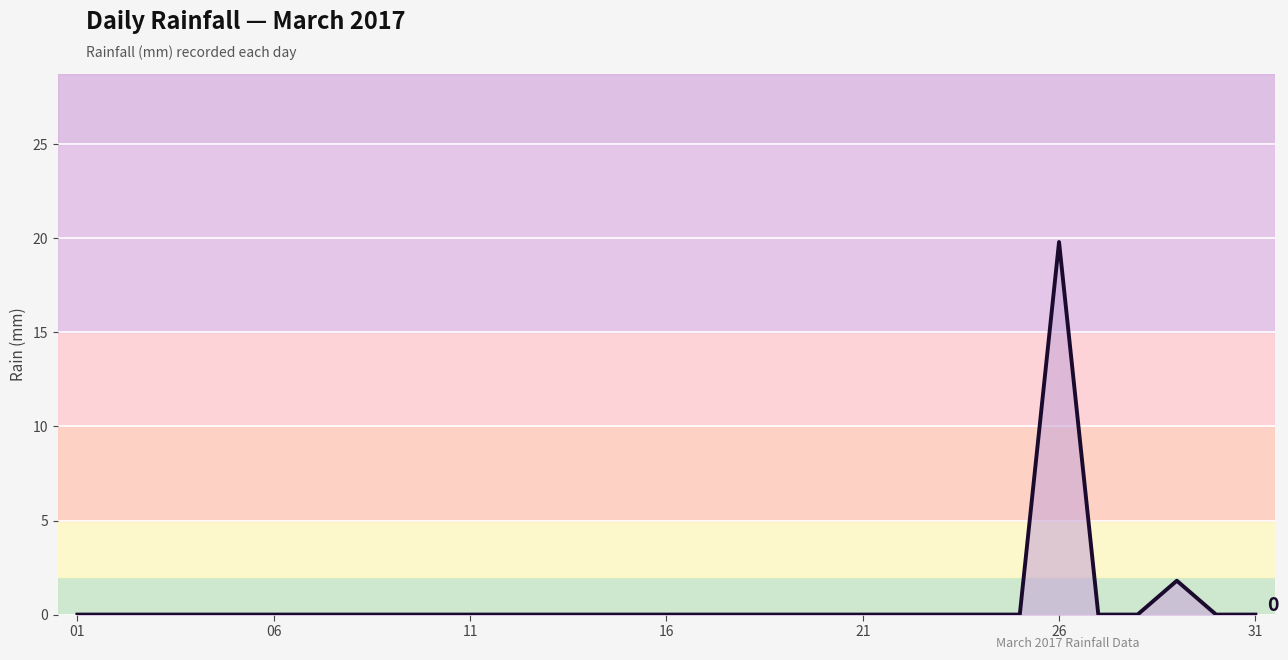

What is the maximum value shown in the chart?

19.8